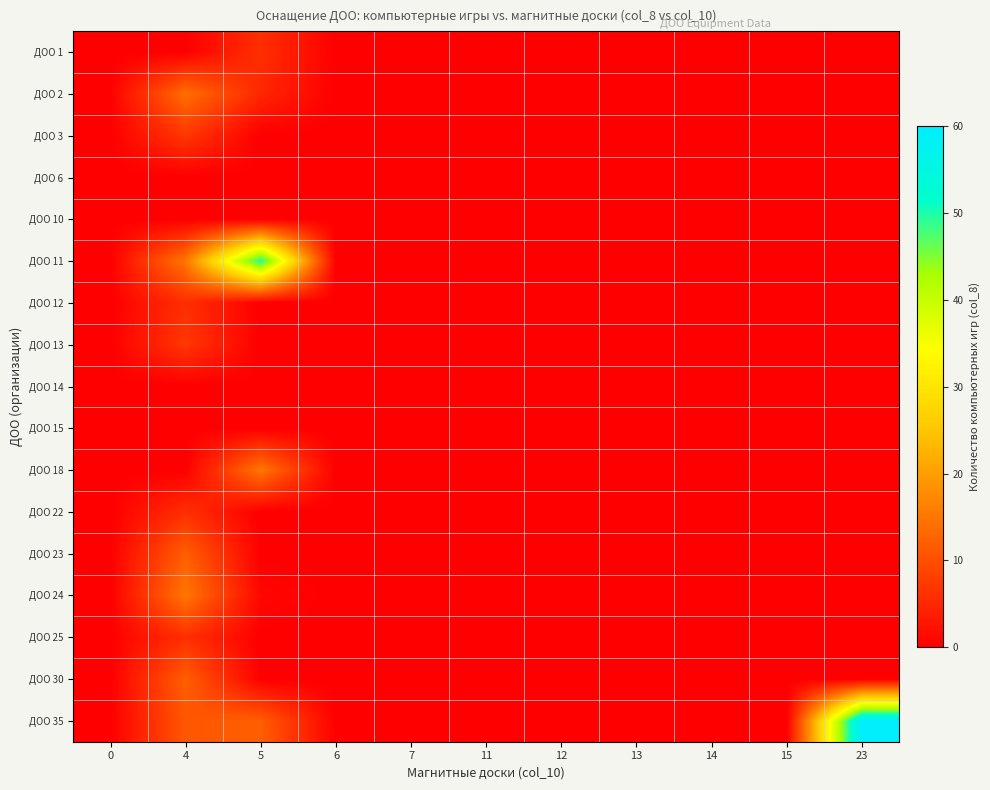

How many data points does each series have?

11